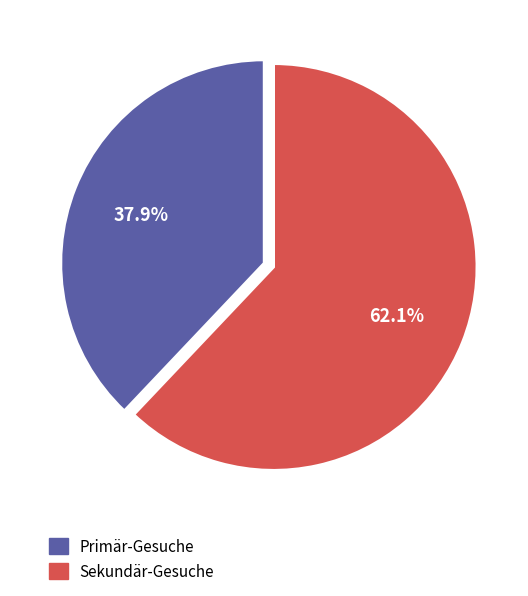

What percentage is the Primär-Gesuche slice, to the nearest percent?

38%